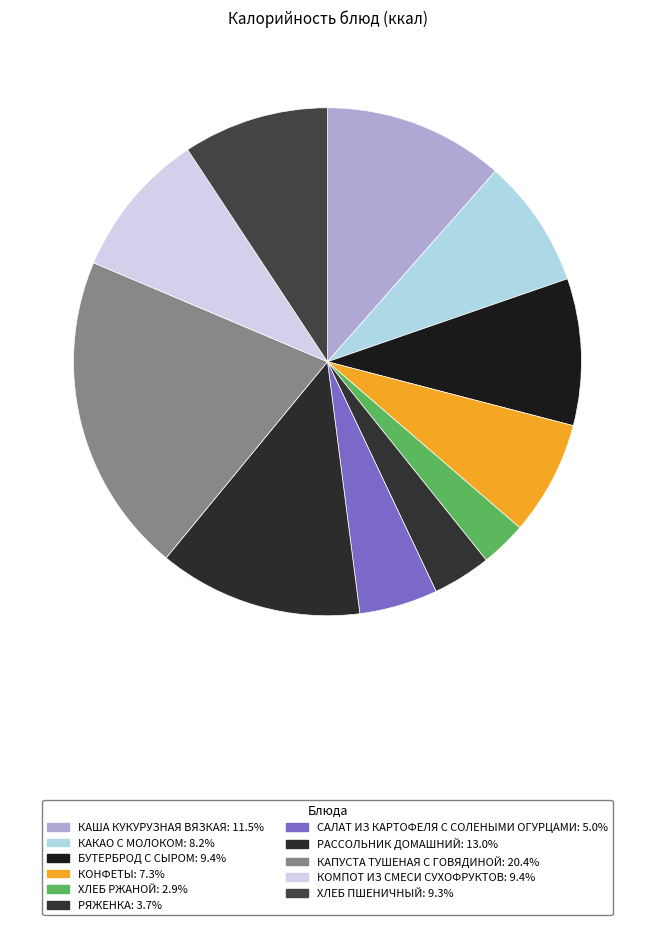

To the nearest percent, what portion does КОМПОТ ИЗ СМЕСИ СУХОФРУКТОВ represent?

9%